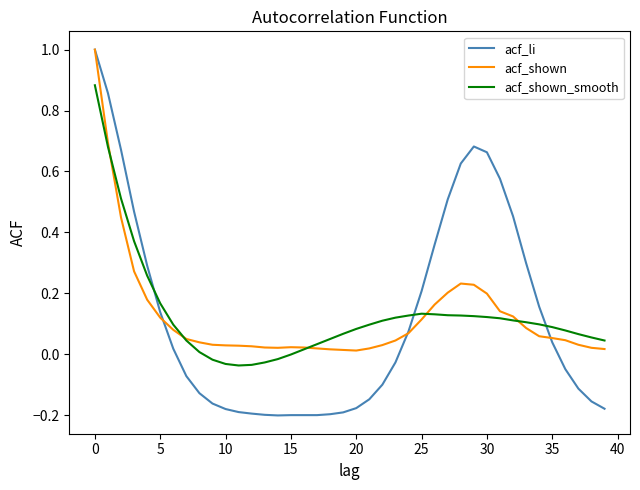

Which series has the largest range (max minus min)?

acf_li